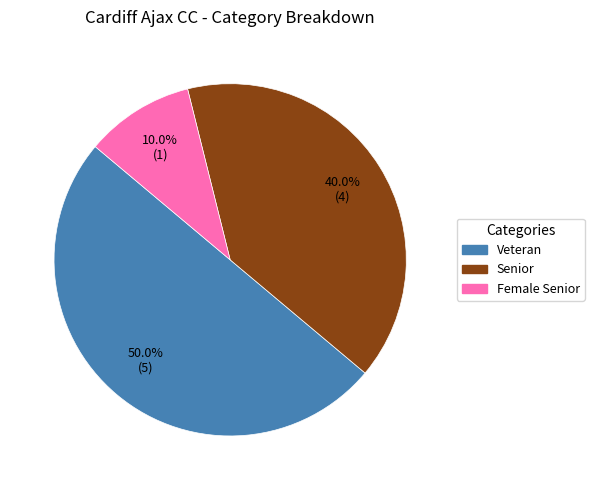

What percentage do Senior and Female Senior together represent?

50.0%